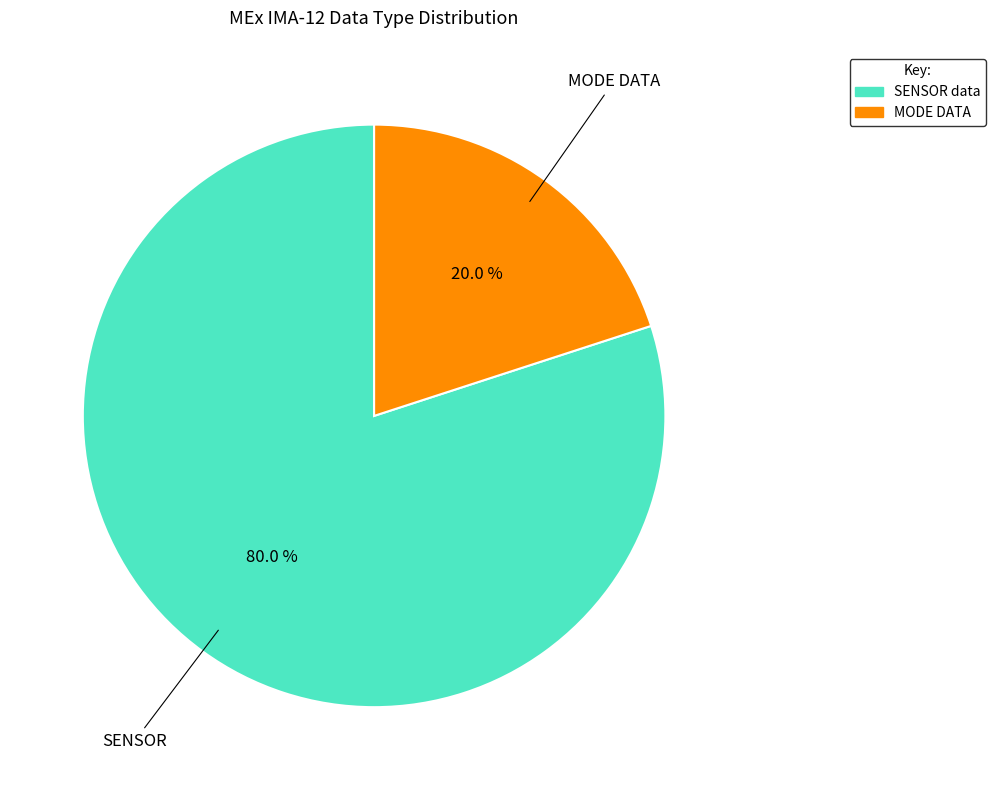

Is there any slice that represents more than half of the pie?

Yes